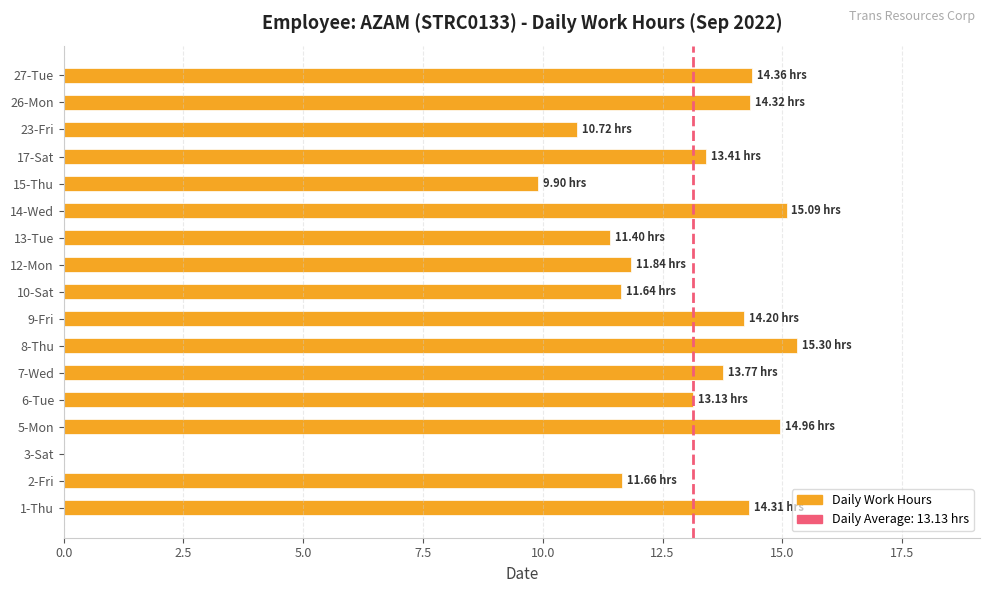

What is the change in value from 5-Mon to 26-Mon?

-0.6